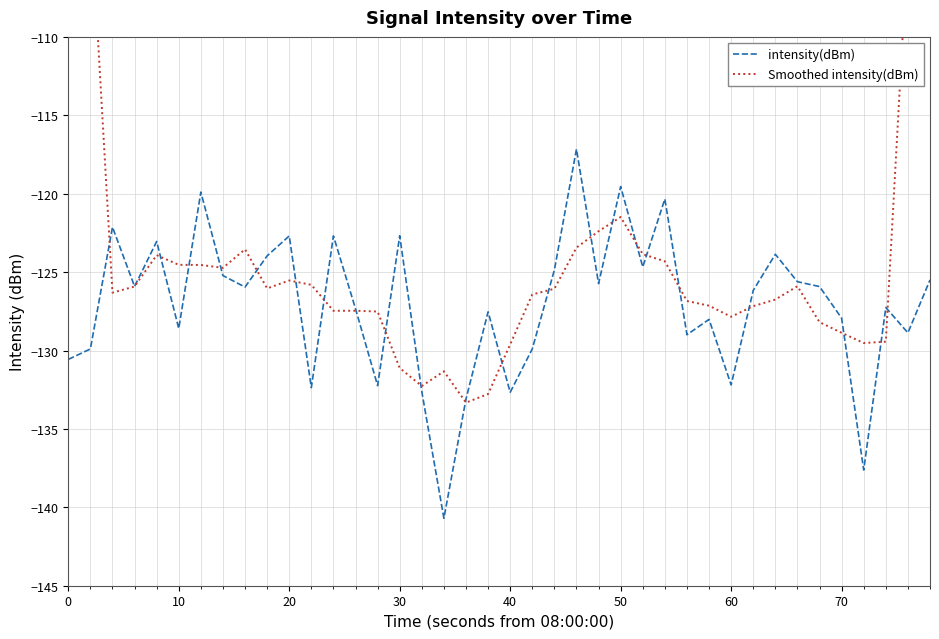

How many series are shown in this chart?

2